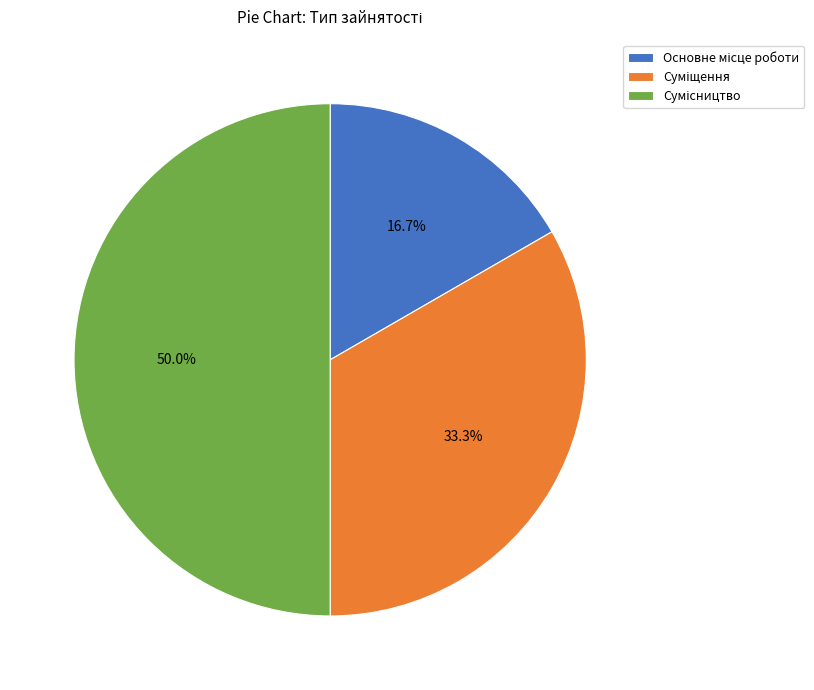

How many slices are in this pie chart?

3